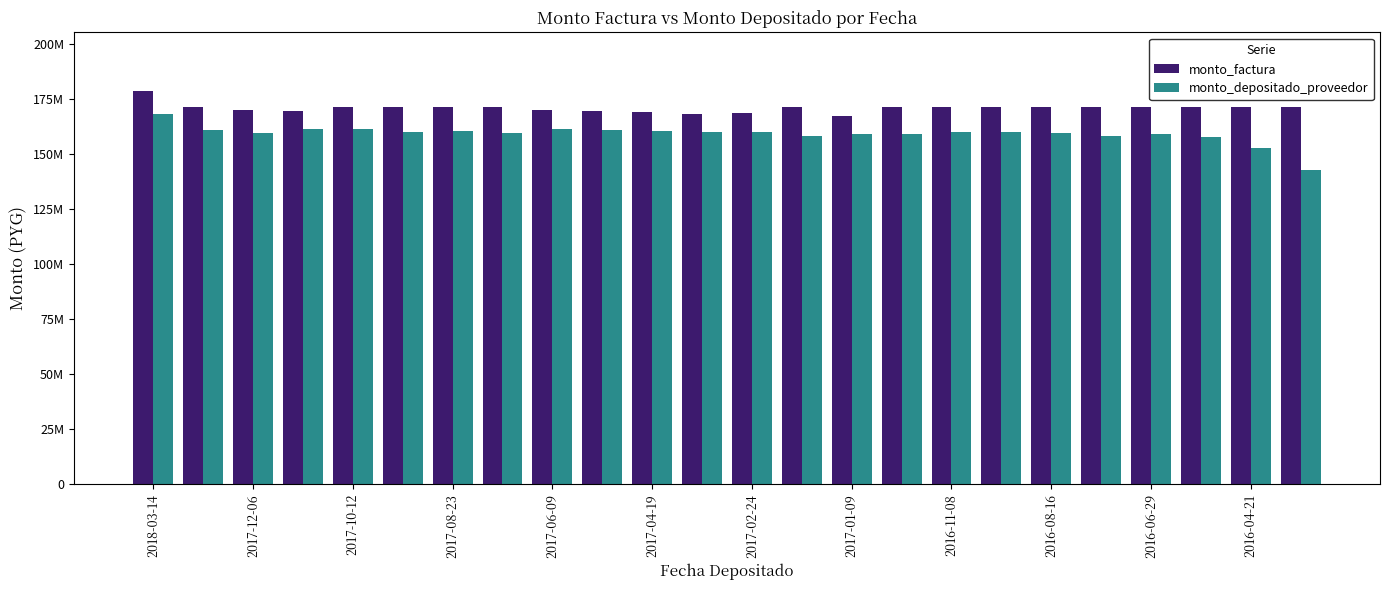

What is the value of the monto_depositado_proveedor bar at the 8th from the left?

159329127